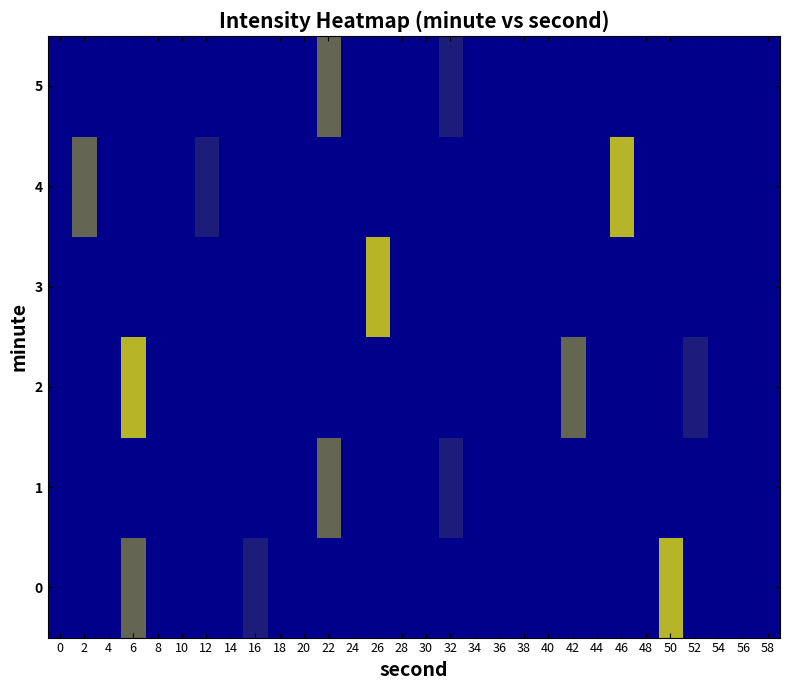

List the series in order of their peak value, highest first.

0, 2, 3, 4, 1, 5